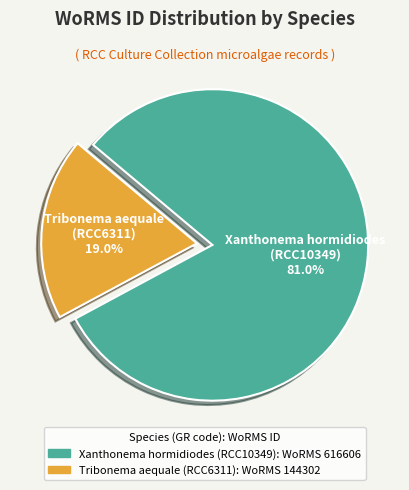

To the nearest percent, what percentage of the pie is Tribonema aequale?

19%